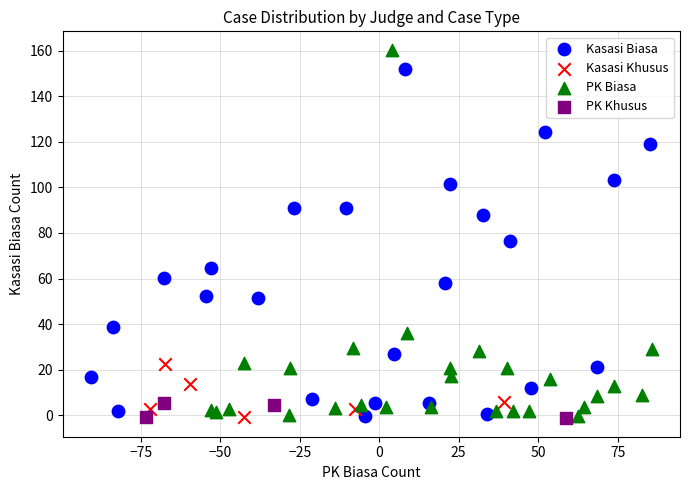

Which series reaches the maximum Y coordinate?

PK Biasa